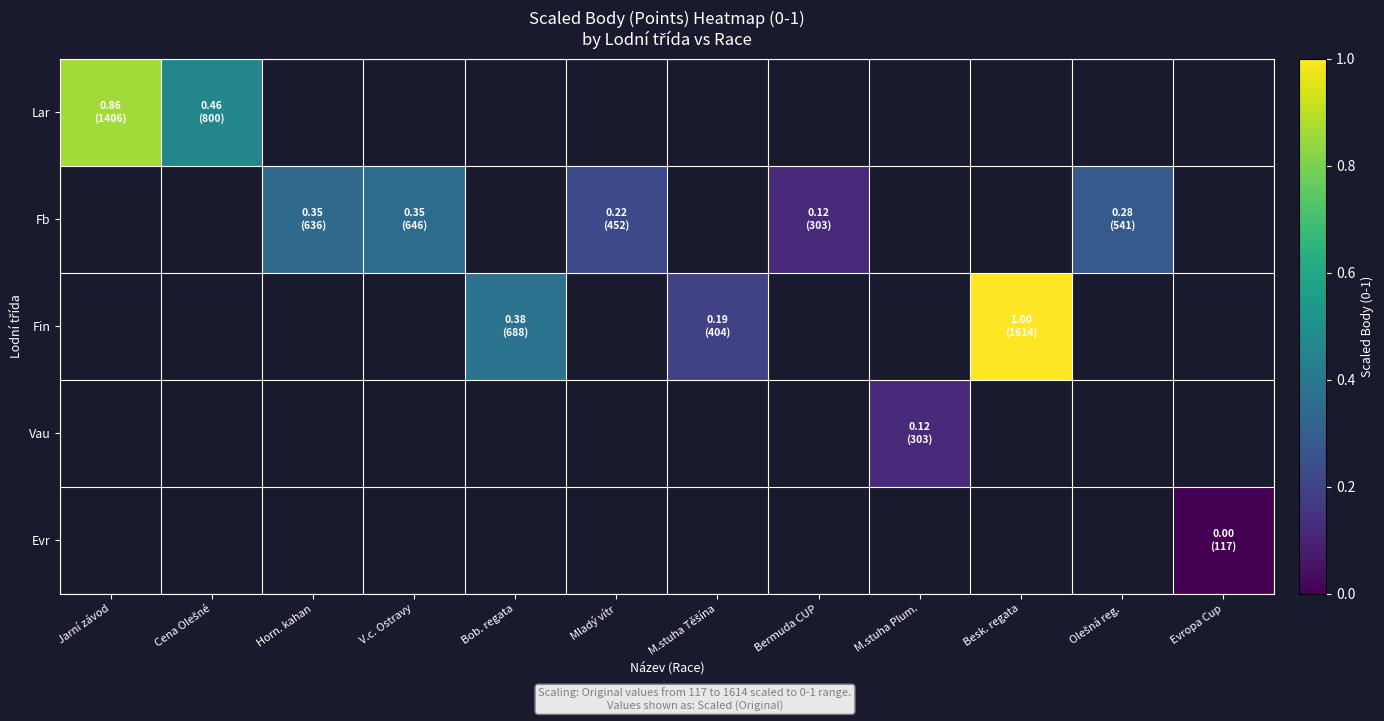

At how many categories does at least one series exceed 0?

11